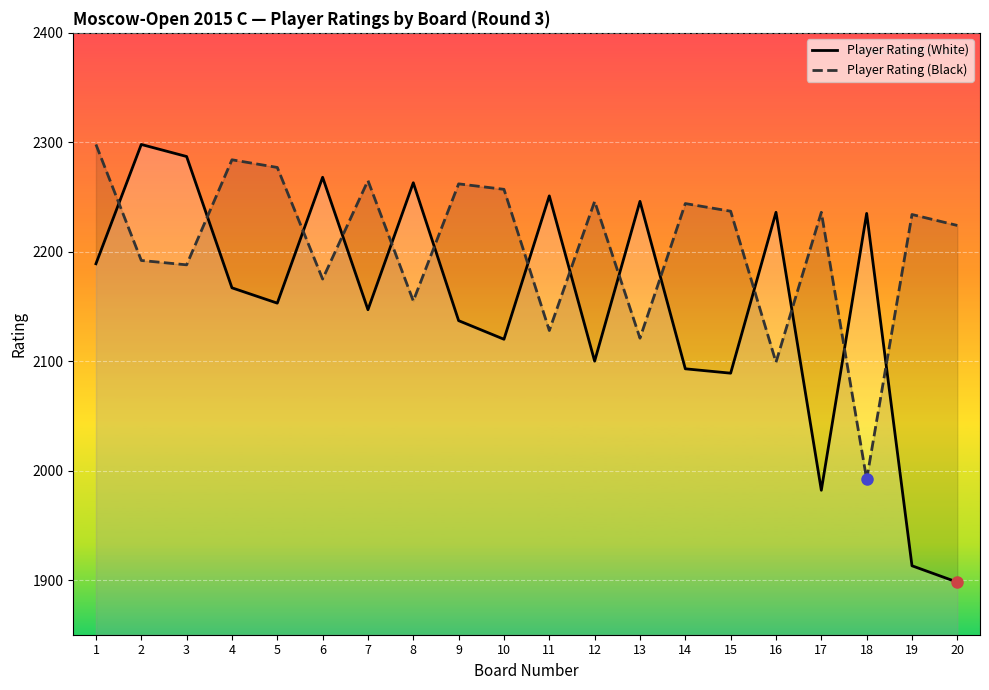

The value of Player Rating (White) at 14 is 2093. True or false?

True